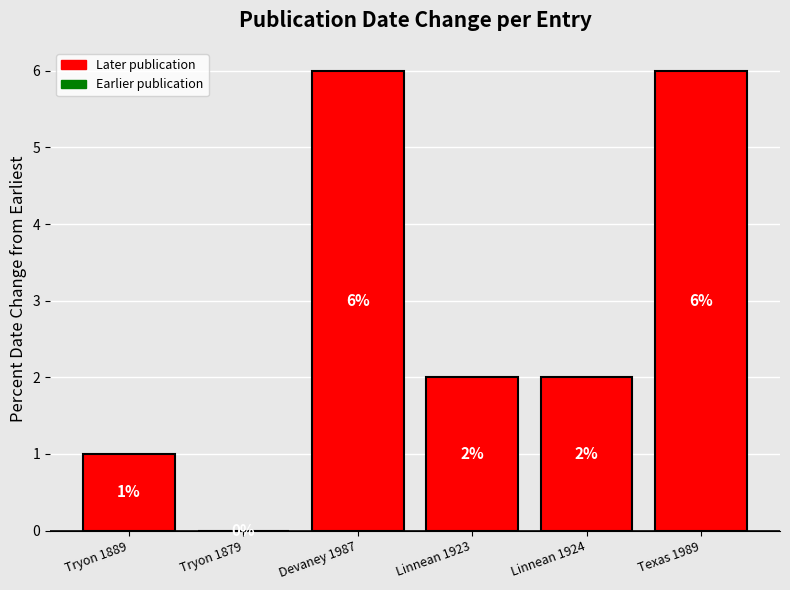

How many categories are shown in the chart?

6